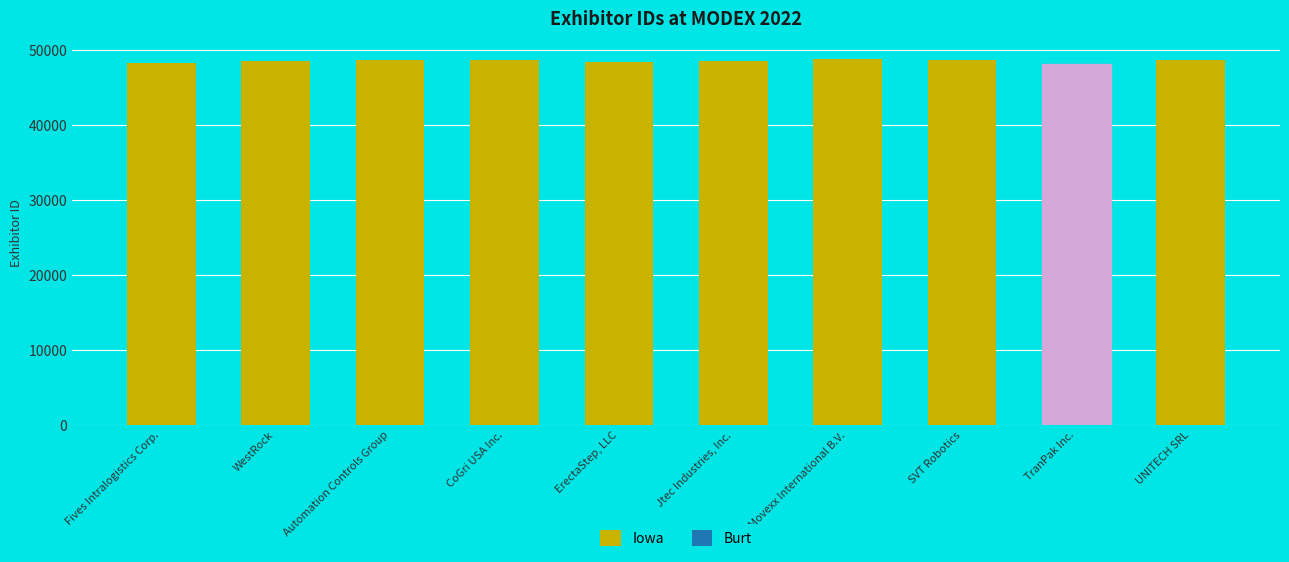

What is the greatest value displayed?

48720